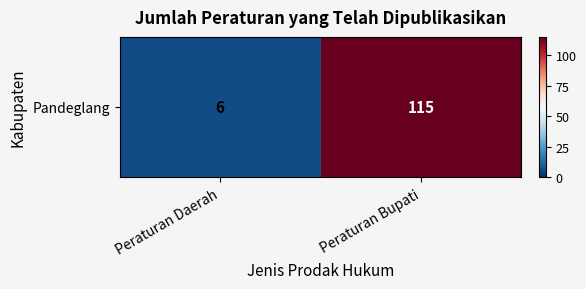

Which label corresponds to the largest value in the chart?

Peraturan Bupati